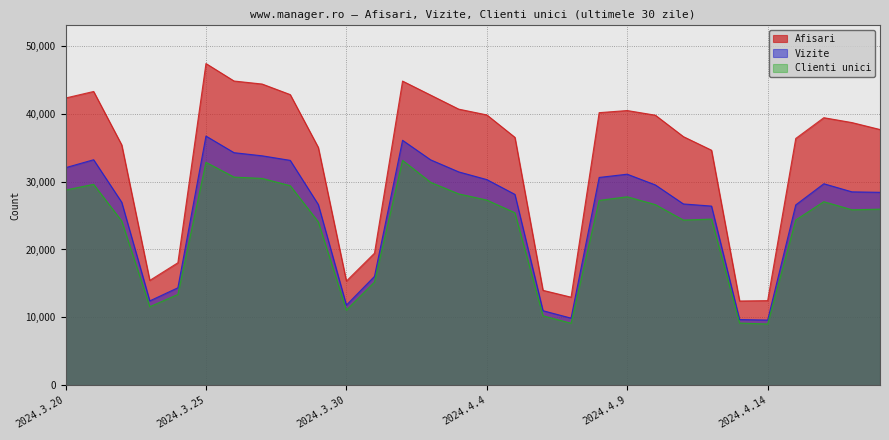

True or false: Vizite and Clienti unici intersect in this chart.

False